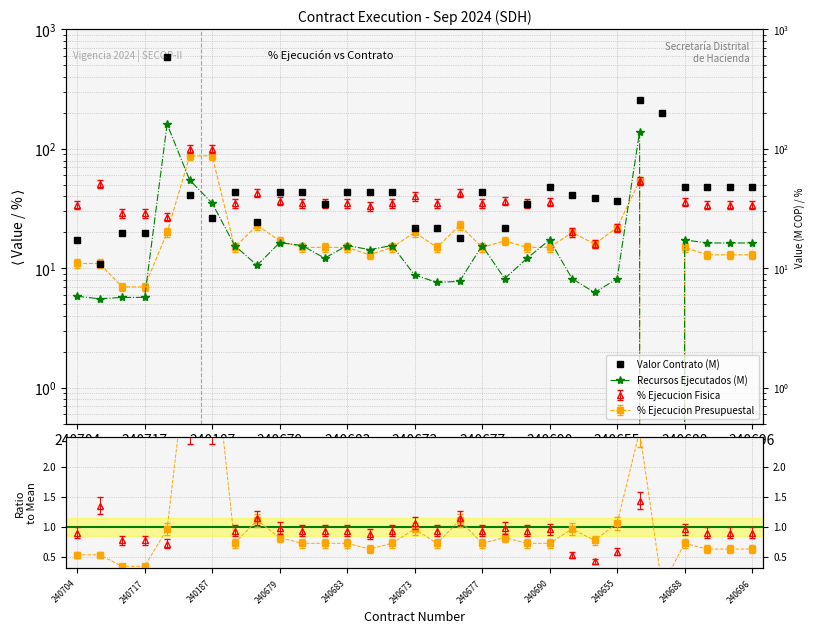

At how many categories does at least one series exceed 319?

1